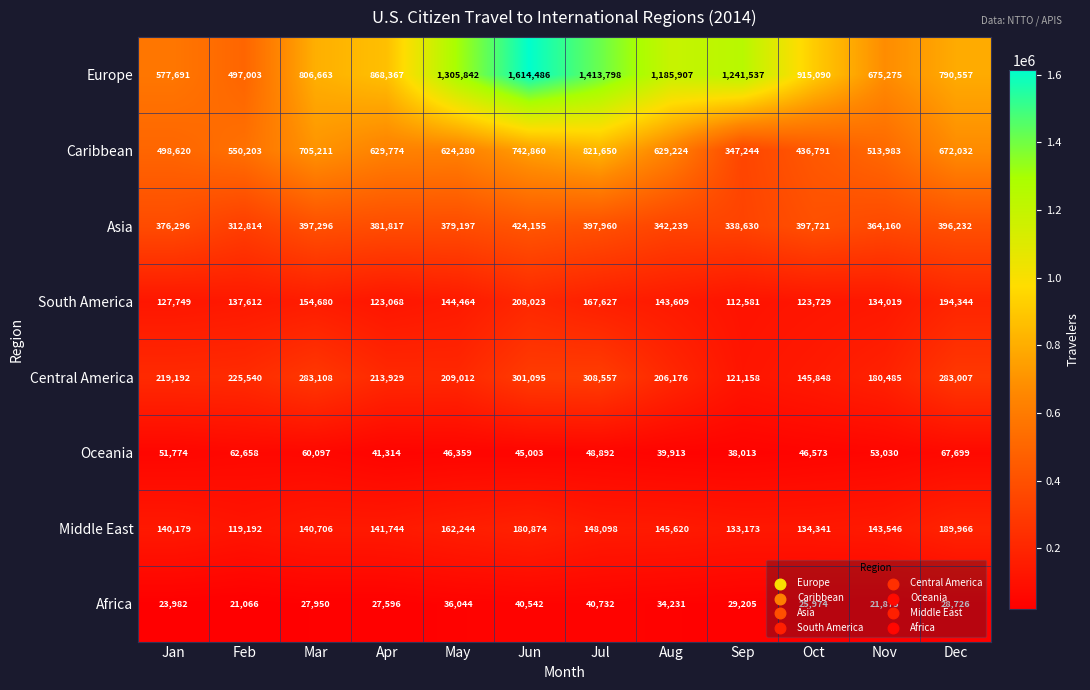

What is the smallest value displayed?

21066